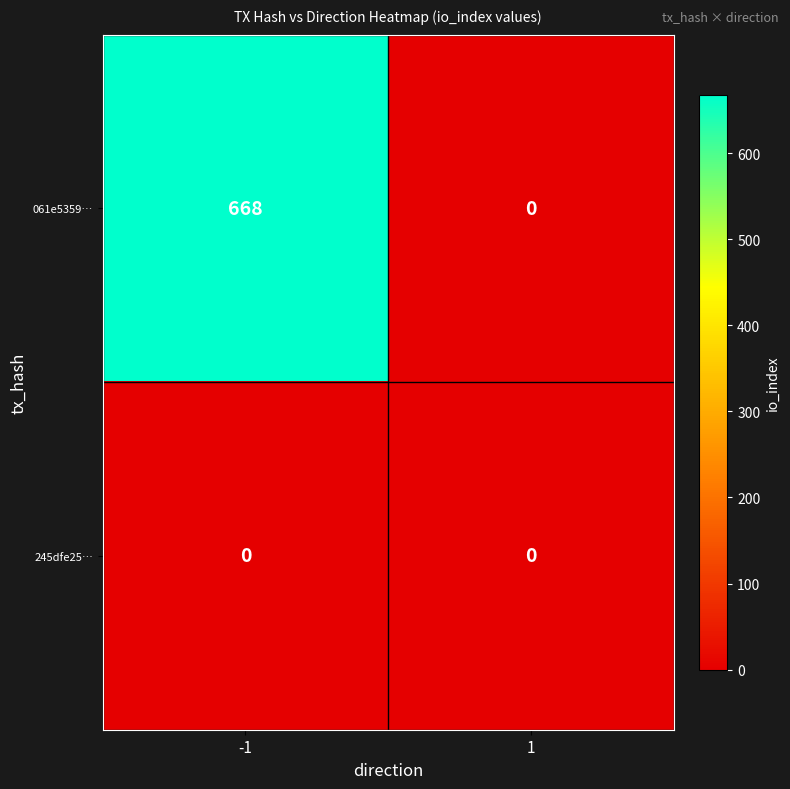

What is the maximum value shown in the chart?

668